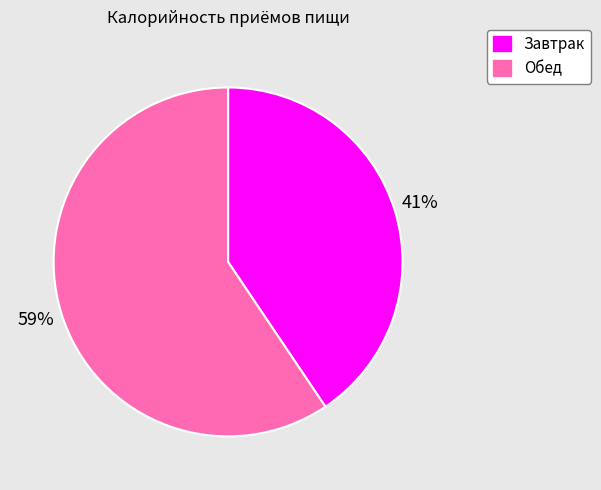

Is it true that Обед is 69% of the pie?

False